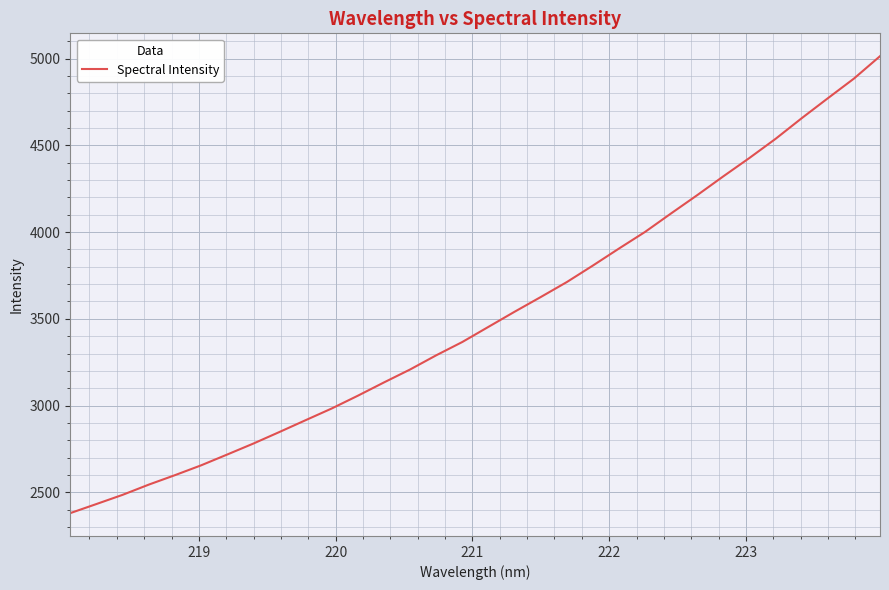

What is the maximum value shown in the chart?

5014.3